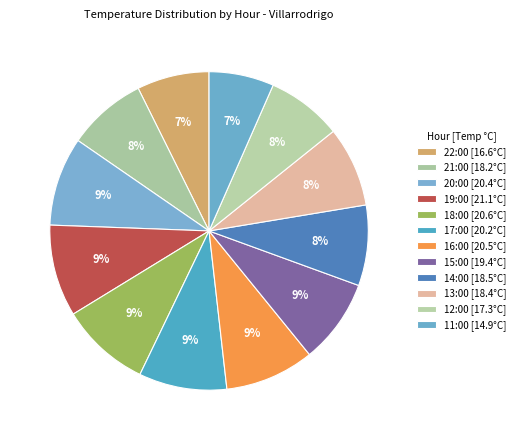

To the nearest percent, what percentage of the pie is 20:00?

9%